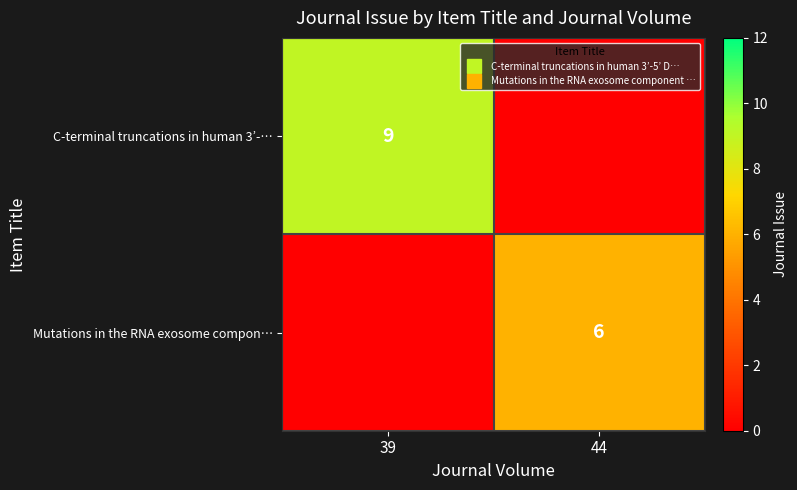

Rank the series by their maximum value, from highest to lowest.

C-terminal truncations in human 3’-…, Mutations in the RNA exosome compon…